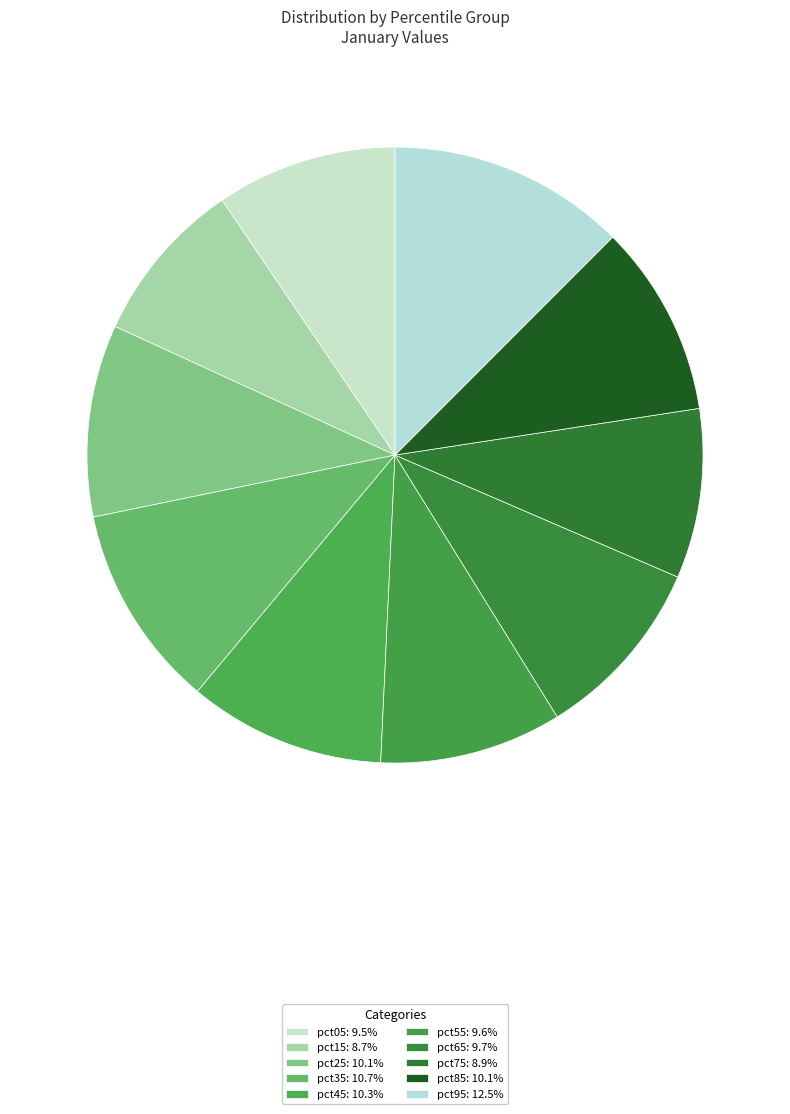

What is the total percentage of pct25 and pct95?

22.6%